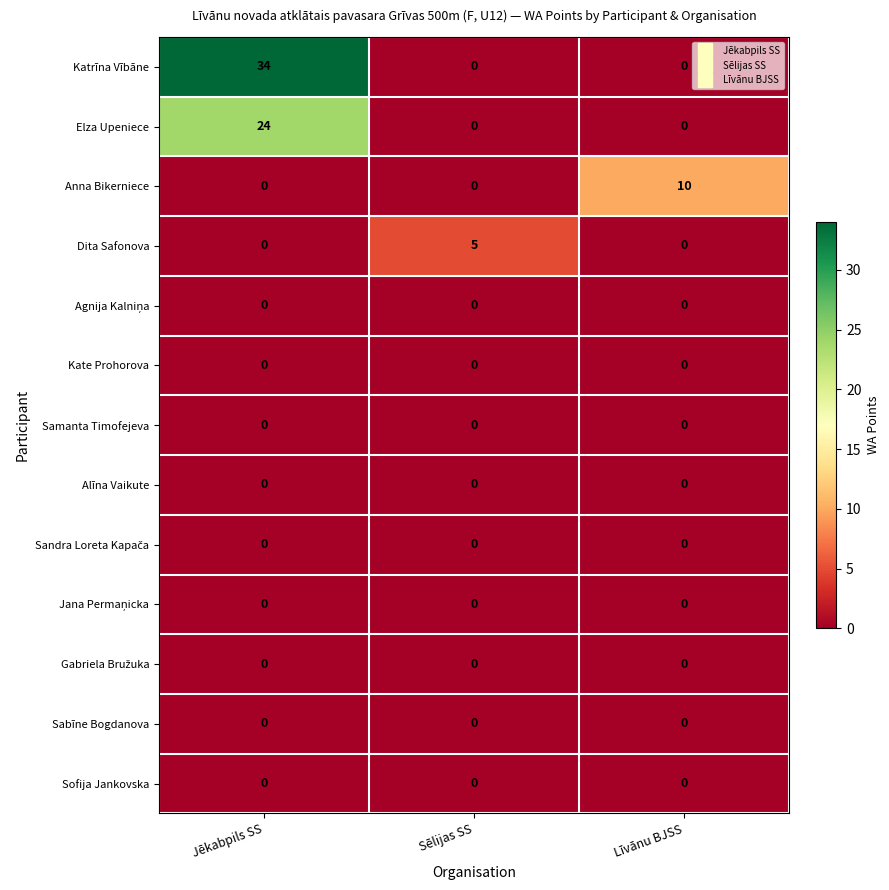

The value of Sabīne Bogdanova at Sēlijas SS is 0. True or false?

True